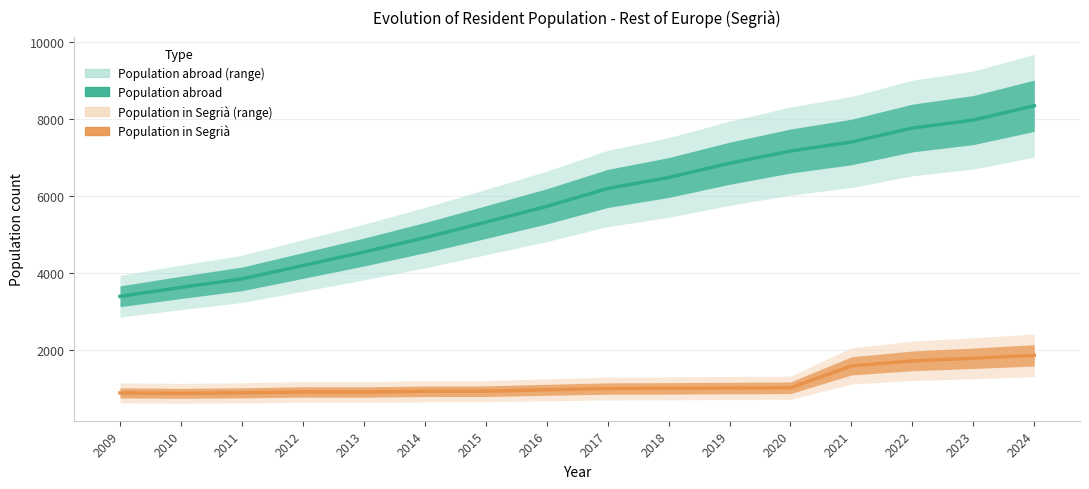

What is the sum of all Population residing in selected place values?

18087